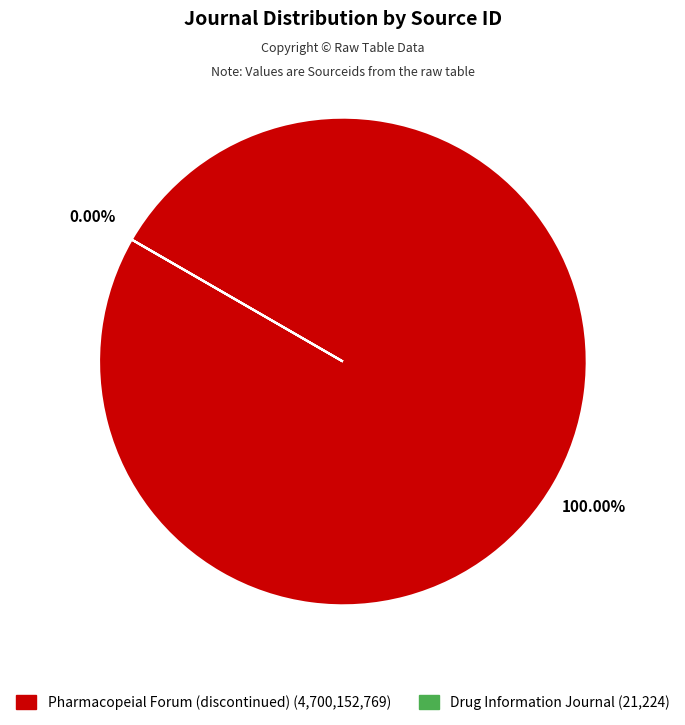

Which has a higher value, Pharmacopeial Forum (discontinued) or Drug Information Journal?

Pharmacopeial Forum (discontinued)